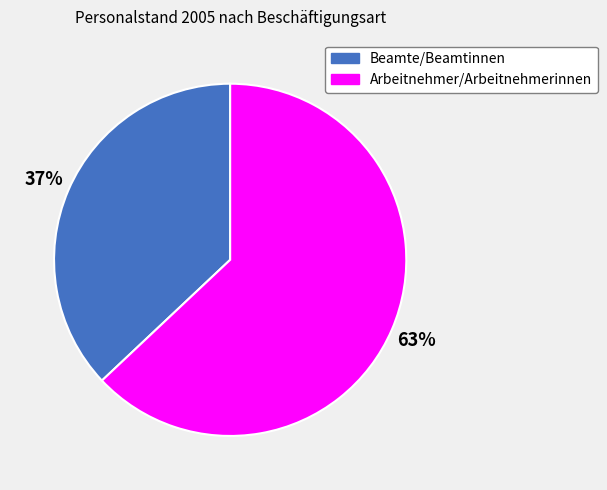

Which slice is the largest?

Arbeitnehmer/Arbeitnehmerinnen